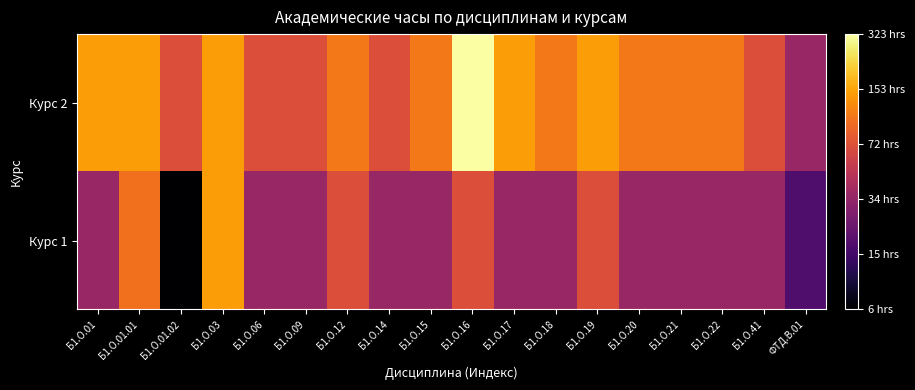

What is the total value across all series at Б1.О.22?

8.3